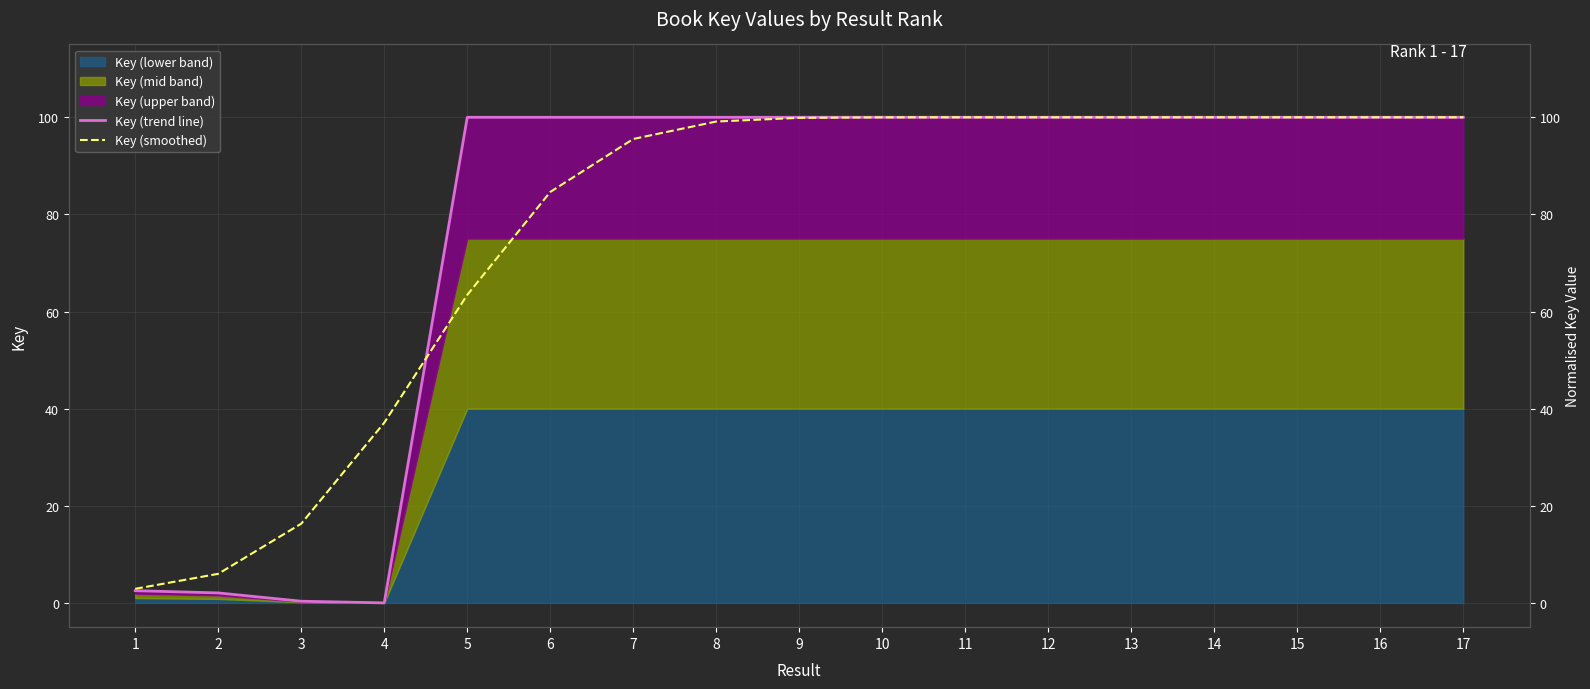

How many interior local peaks does the Key (smoothed) series have?

1